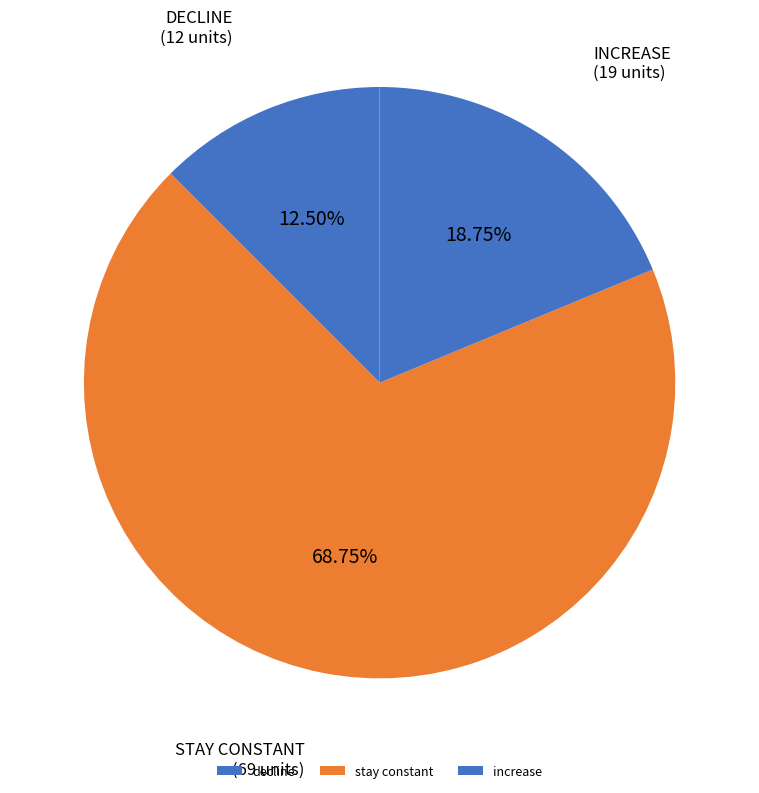

Rank the categories by value from highest to lowest.

stay constant, increase, decline